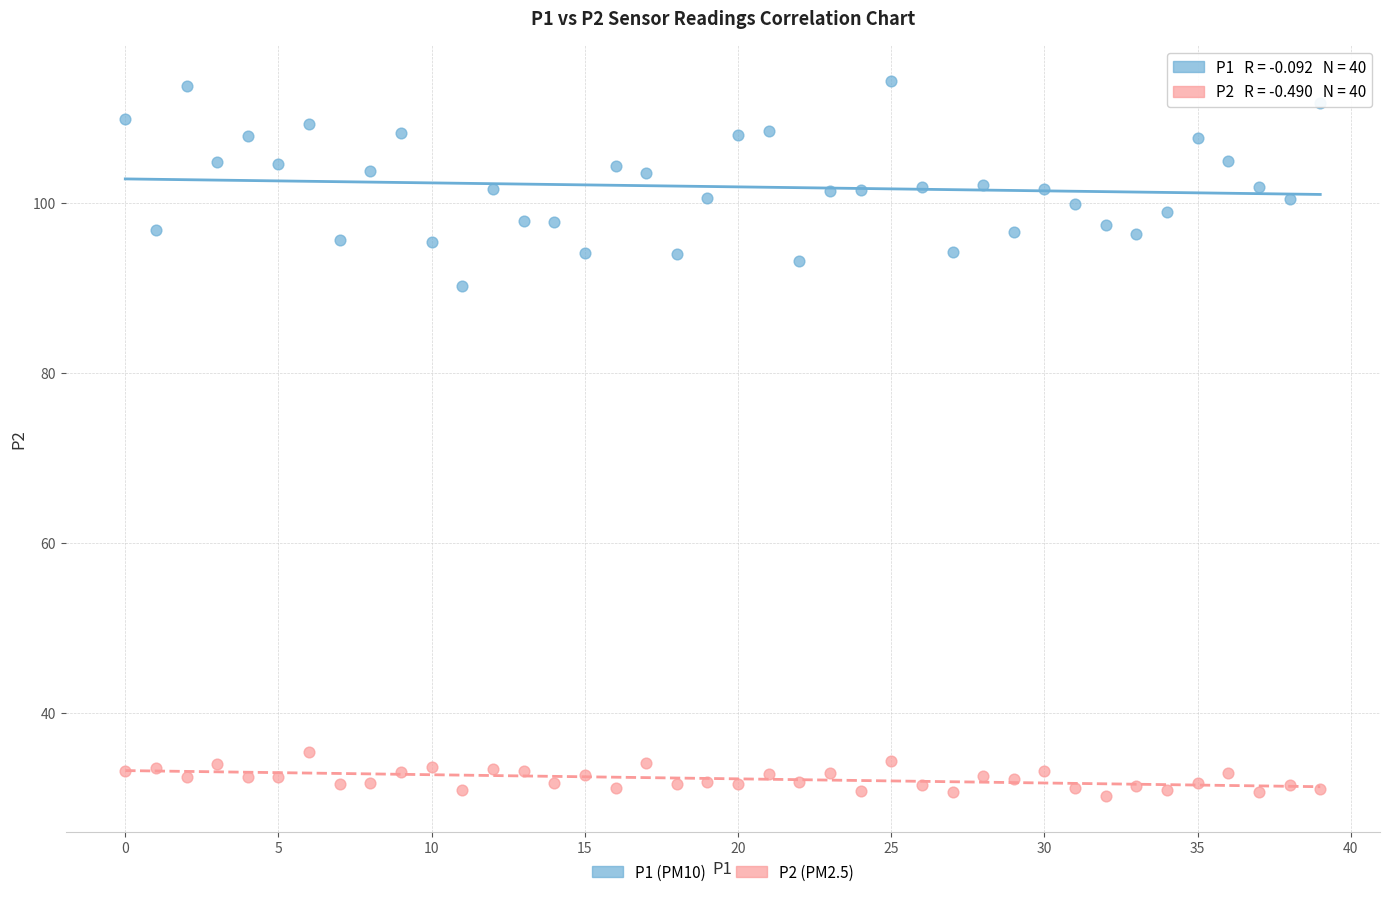

Across all series, what Y value is closest to 72?

90.2